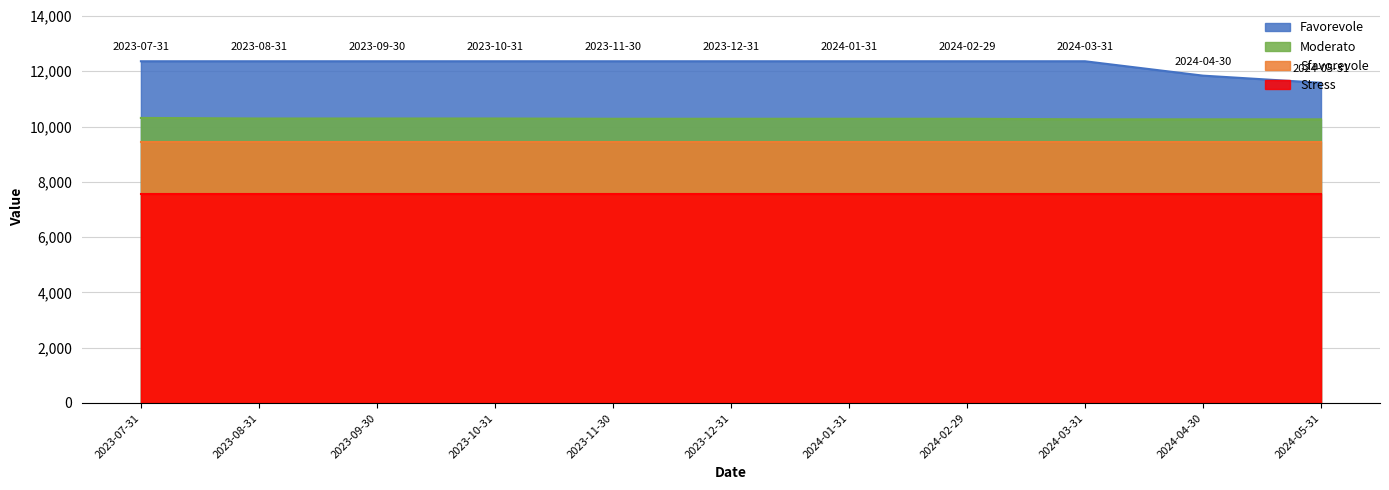

Count the number of data series in this chart.

4